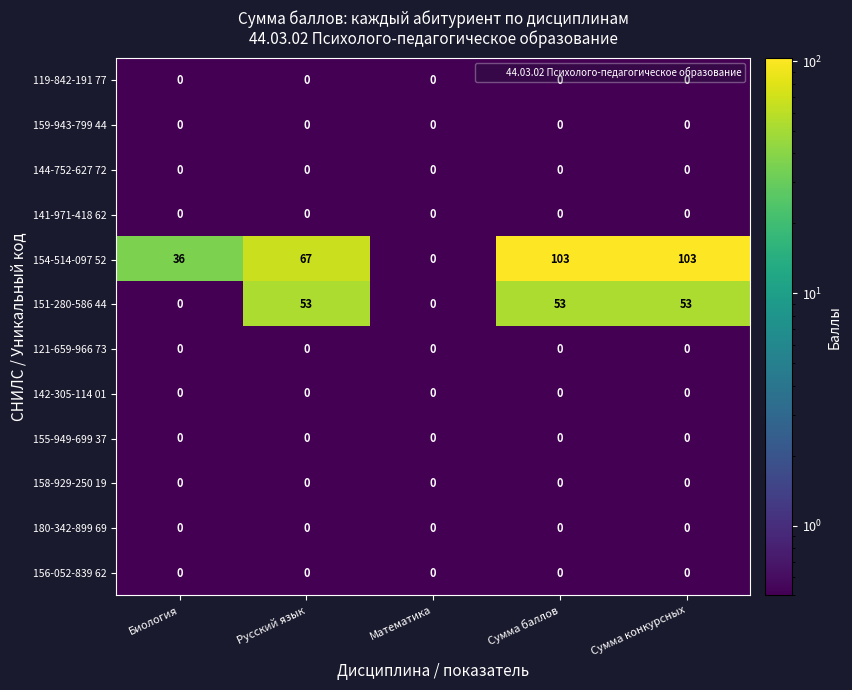

Is it true that 156-052-839 62 equals 0 at Сумма конкурсных?

True